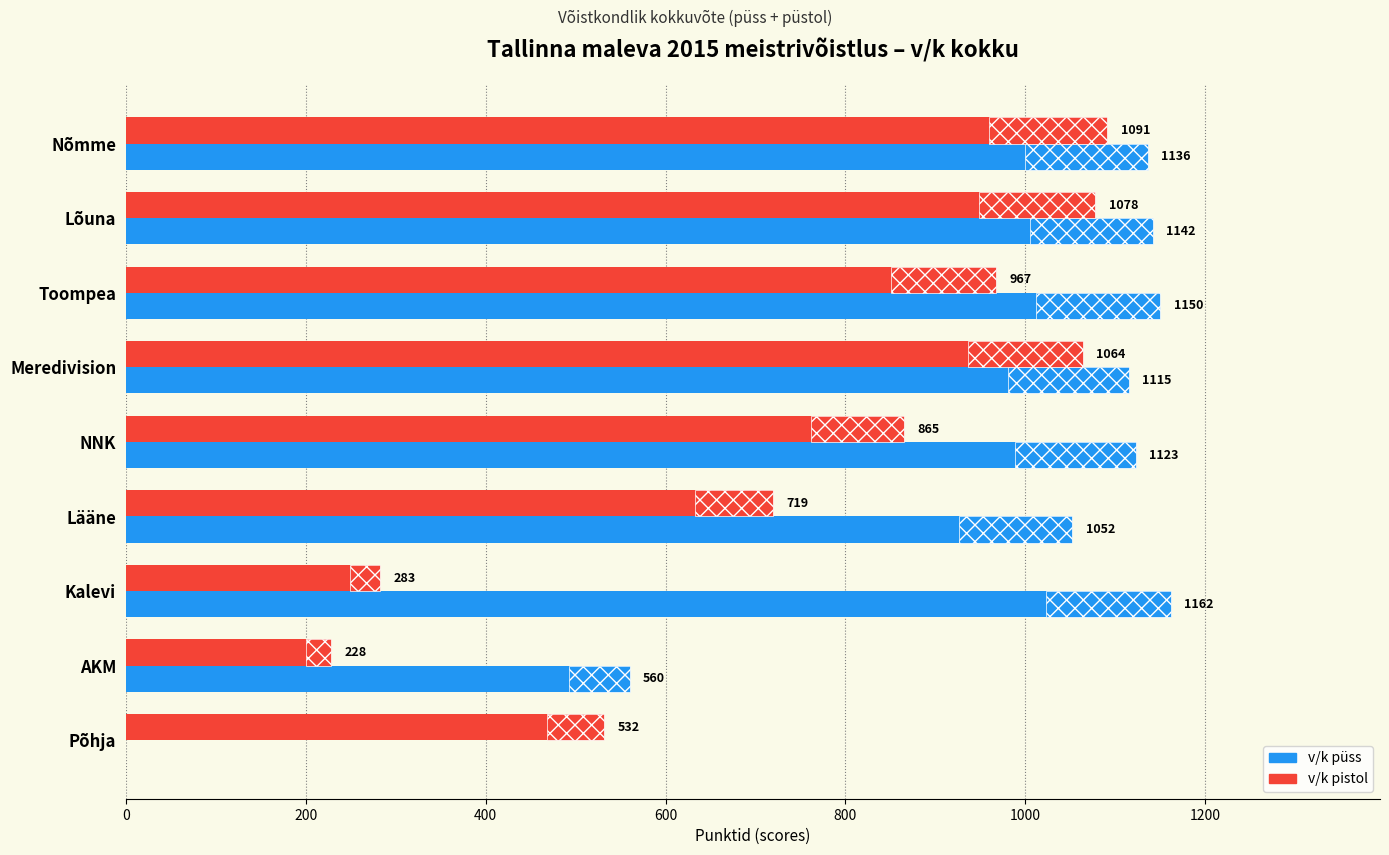

Reading left to right, list all the values displayed in this chart.

v/k püss: 1136	1142	1150	1115	1123	1052	1162	560	0
v/k pistol: 1091	1078	967	1064	865	719	283	228	532